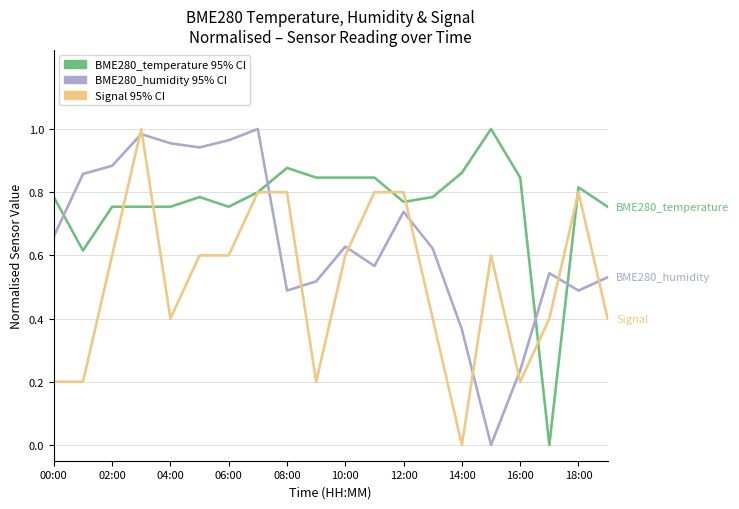

Does the chart have visible grid lines?

Yes